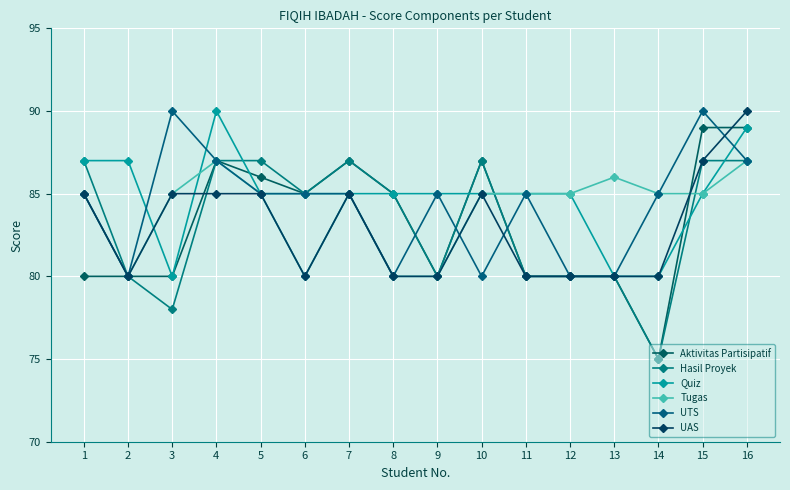

At which label does Quiz reach its peak?

4